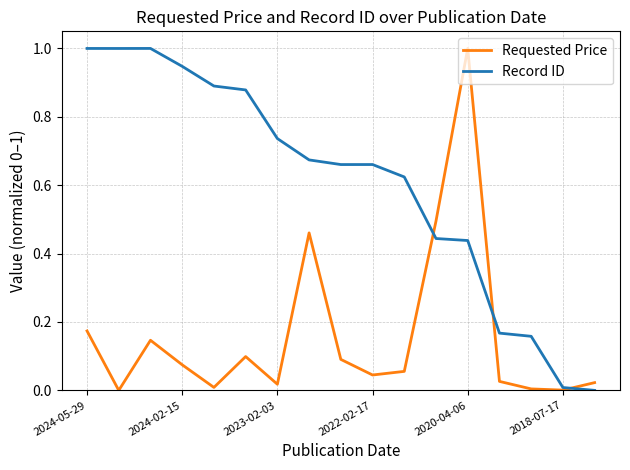

Which series has the largest total across all categories?

Record ID